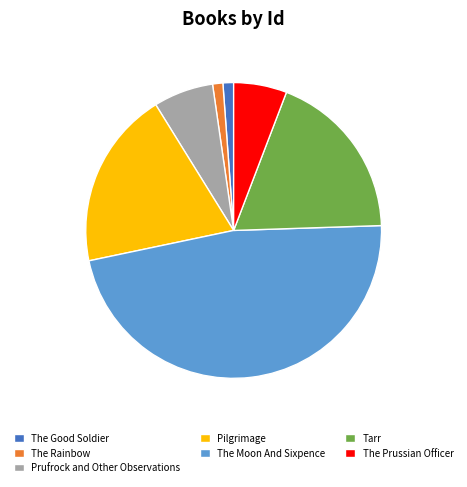

Combined, do Prufrock and Other Observations and The Good Soldier account for over 50%?

No